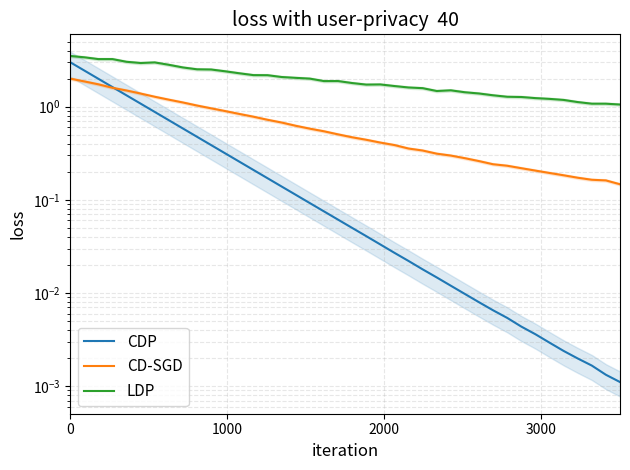

Reading left to right, transcribe all the data shown in this chart.

CDP: 3.0	2.4	2.0	1.6	1.3	1.1	0.9	0.7	0.6	0.5	0.4	0.3	0.3	0.2	0.2	0.1	0.1	0.1	0.1	0.1	0.0	0.0	0.0	0.0	0.0	0.0	0.0	0.0	0.0	0.0	0.0	0.0	0.0	0.0	0.0	0.0	0.0	0.0	0.0	0.0
CD-SGD: 2.0	1.9	1.7	1.6	1.5	1.4	1.3	1.2	1.1	1.0	1.0	0.9	0.8	0.8	0.7	0.7	0.6	0.6	0.5	0.5	0.5	0.4	0.4	0.4	0.4	0.3	0.3	0.3	0.3	0.3	0.2	0.2	0.2	0.2	0.2	0.2	0.2	0.2	0.2	0.1
LDP: 3.5	3.4	3.2	3.2	3.0	2.9	3.0	2.8	2.6	2.5	2.5	2.4	2.3	2.2	2.2	2.1	2.0	2.0	1.9	1.9	1.8	1.7	1.7	1.7	1.6	1.6	1.5	1.5	1.4	1.4	1.3	1.3	1.3	1.2	1.2	1.2	1.1	1.1	1.1	1.1